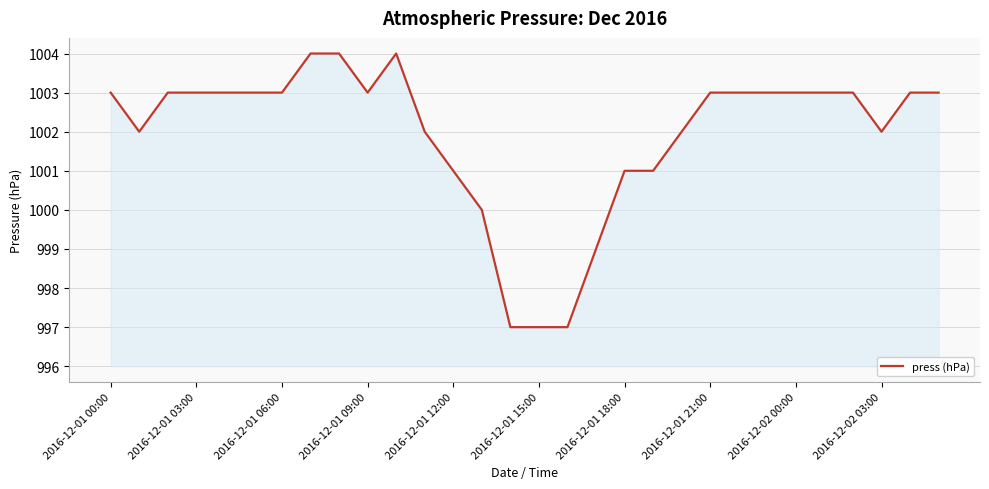

What is the difference between the maximum and minimum values?

7